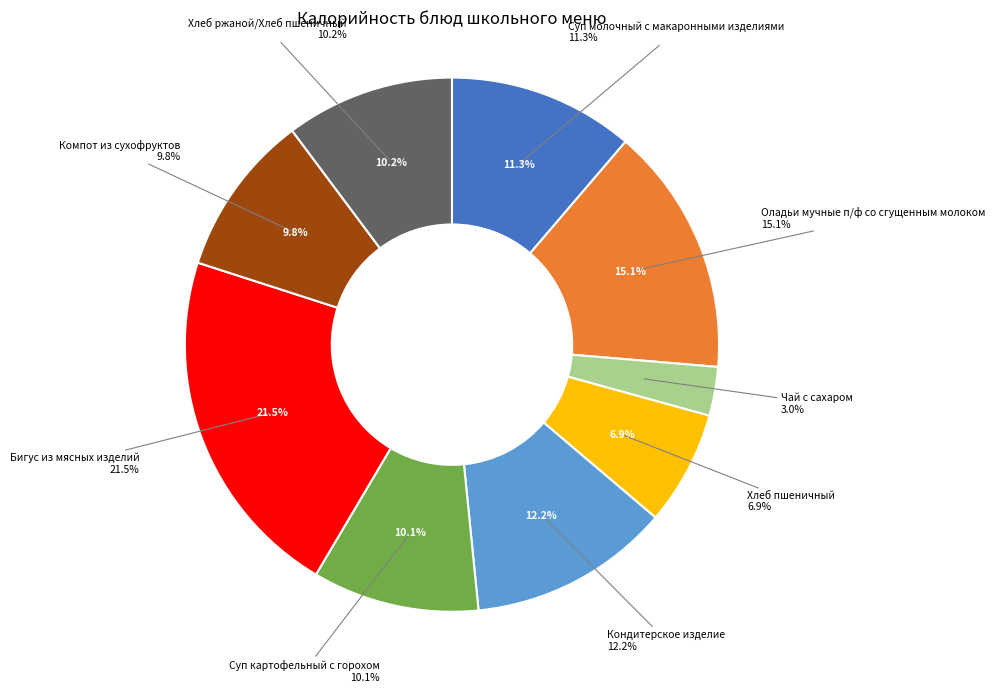

Count the number of slices in the pie.

9